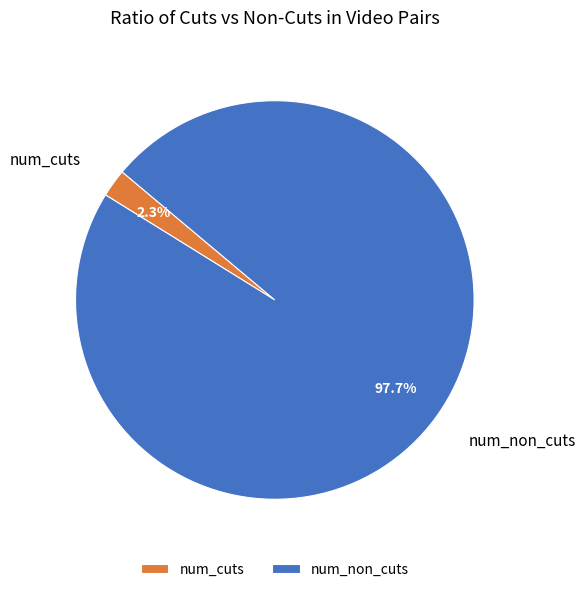

To the nearest percent, what is the difference between the num_cuts and num_non_cuts slice percentages?

95%